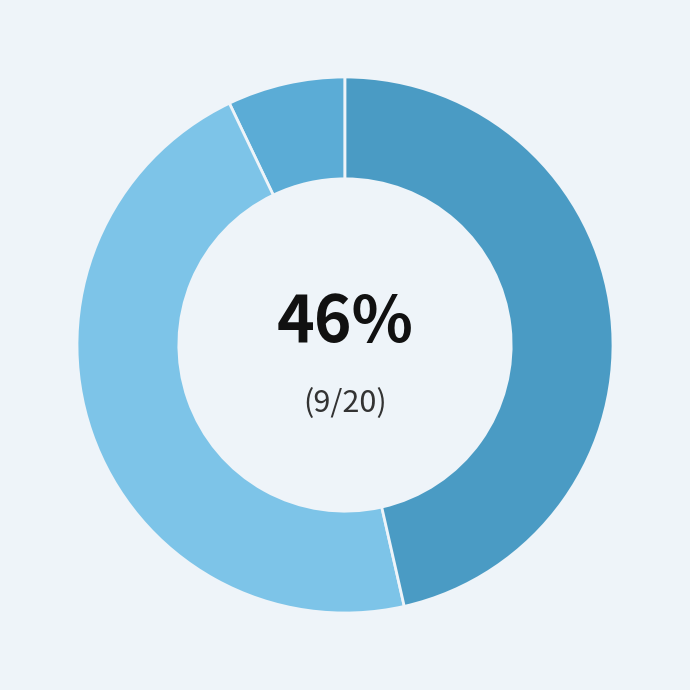

To the nearest percent, what portion does TWEEDSIDE ESTATE represent?

46%